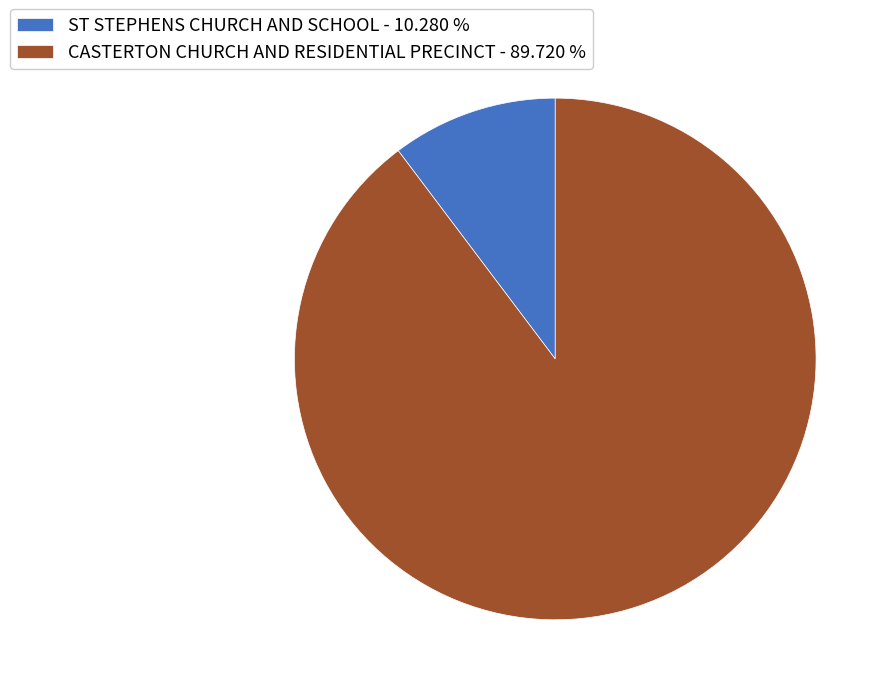

Does ST STEPHENS CHURCH AND SCHOOL represent more than half of the total?

No